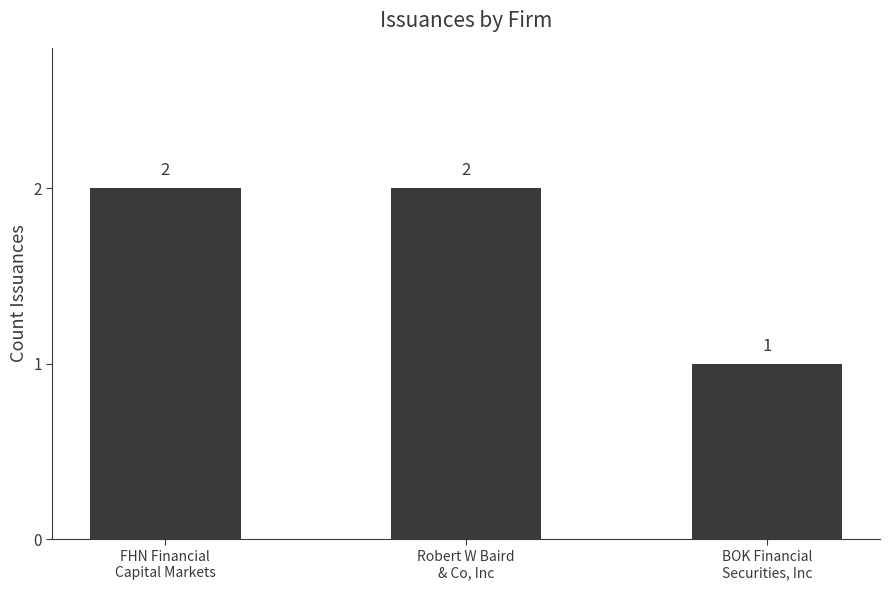

Reading left to right, list all the values displayed in this chart.

FHN Financial
Capital Markets=2	Robert W Baird
& Co, Inc=2	BOK Financial
Securities, Inc=1